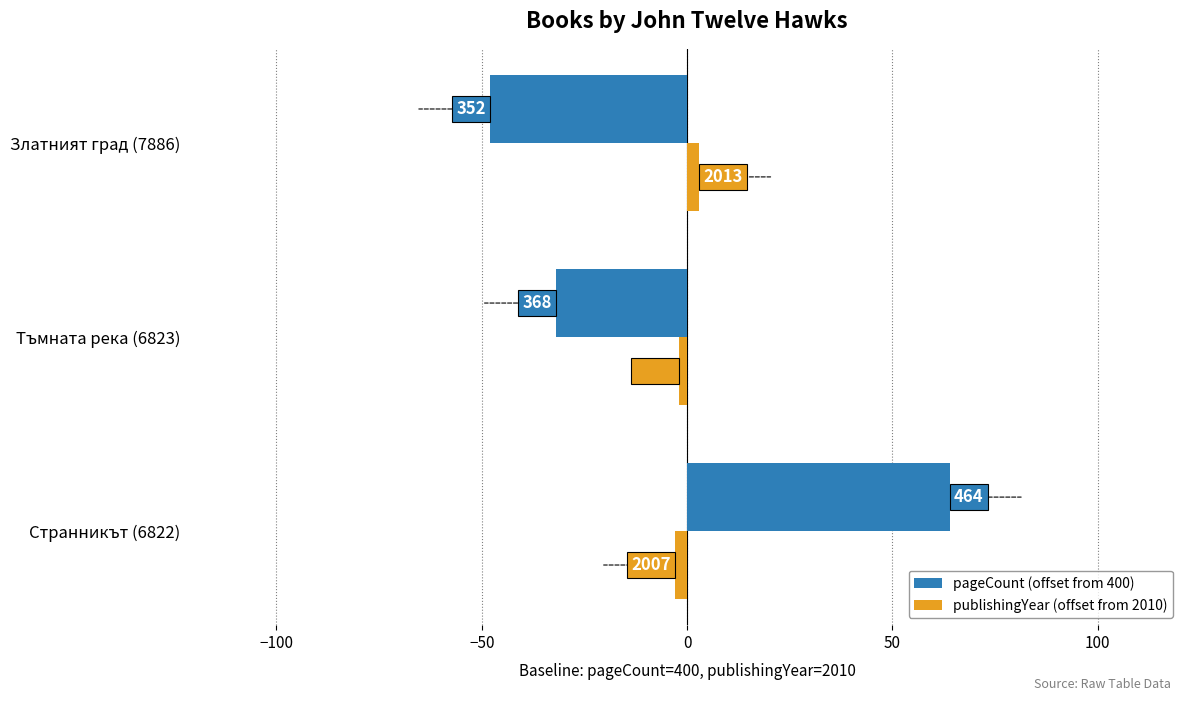

What are all the series names shown in the legend?

pageCount (offset from 400), publishingYear (offset from 2010)